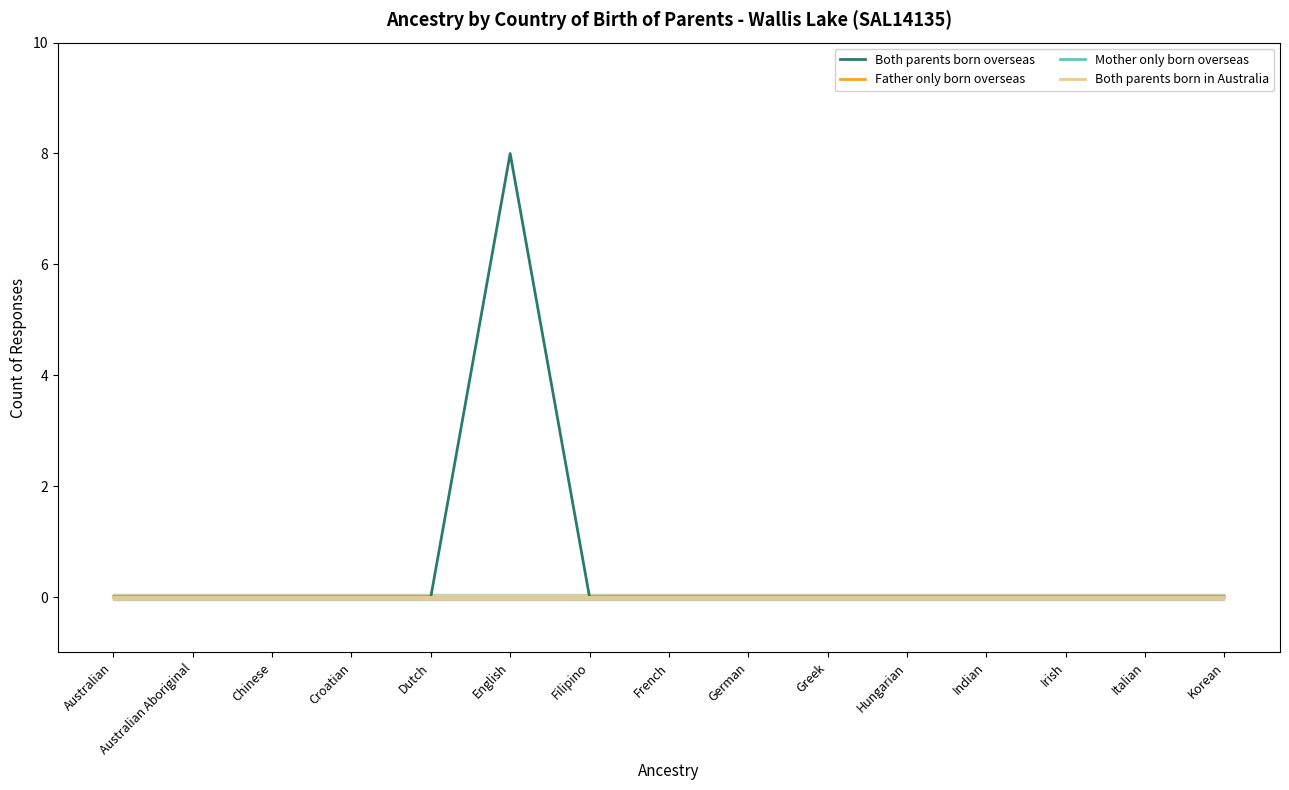

Is the value of Both parents born overseas at French greater than the value of Both parents born in Australia at Filipino?

No